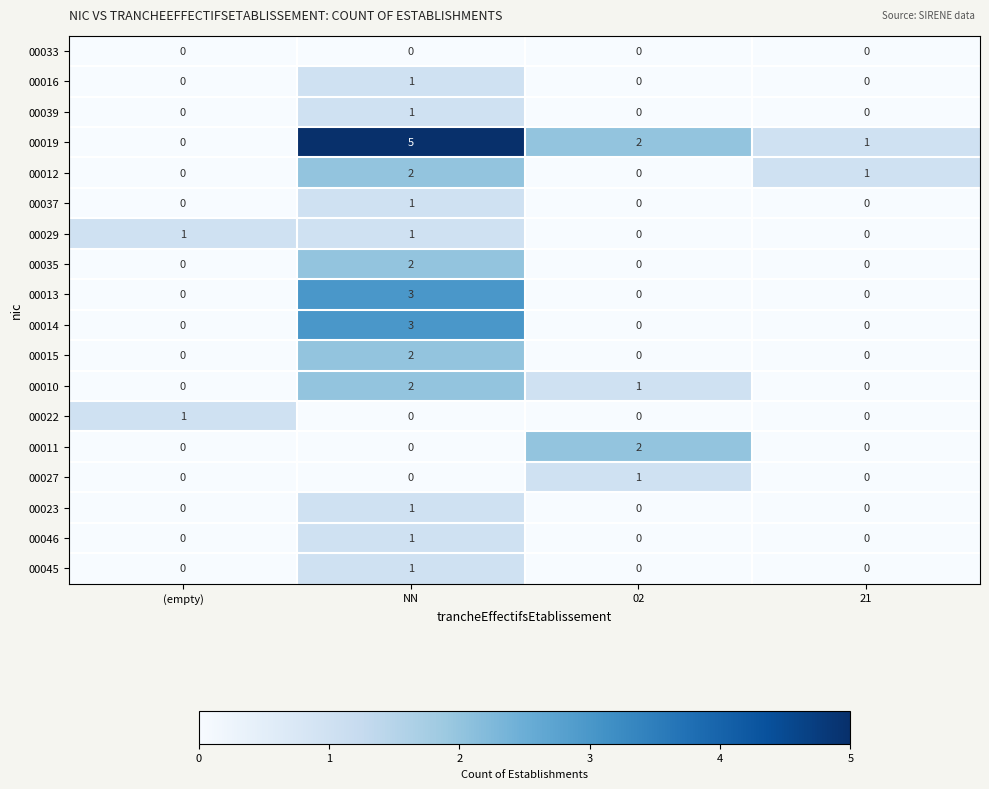

What is the difference between the highest and lowest values at 21?

1